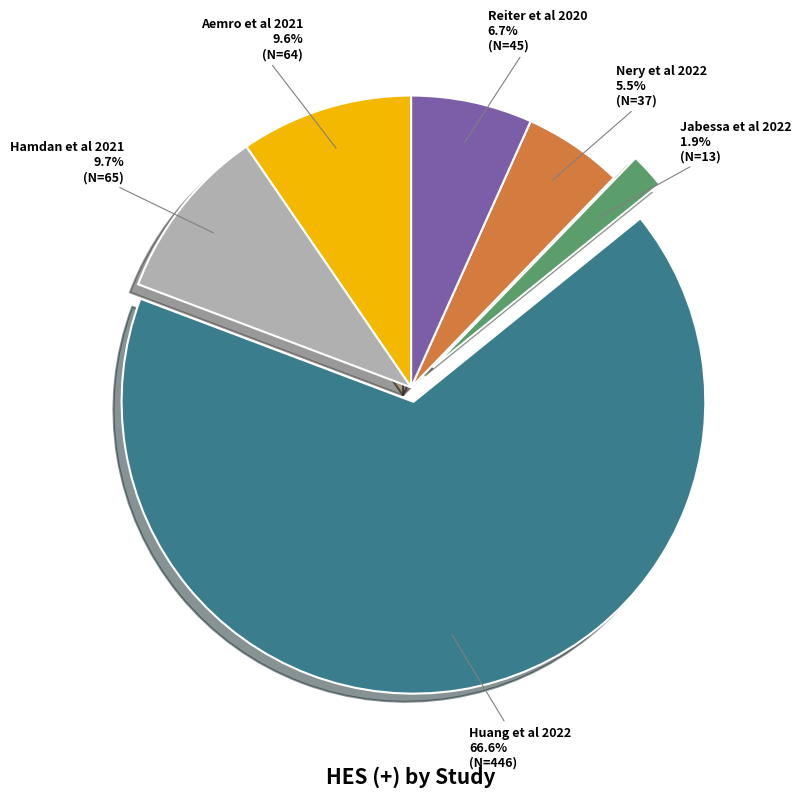

How many segments does this pie chart have?

6